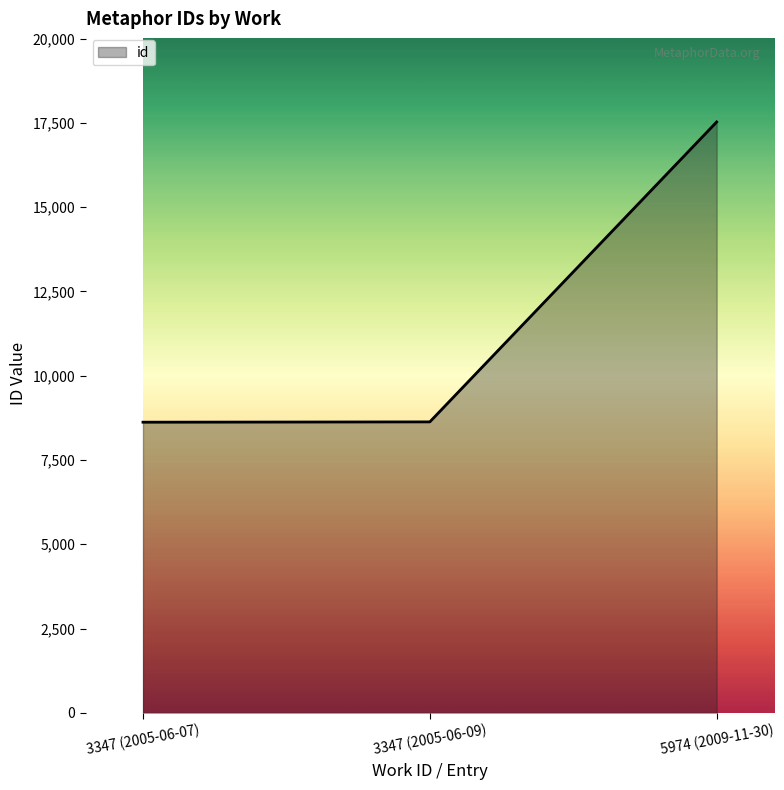

True or false: the data shows 8629 at 3347 (2005-06-09).

True